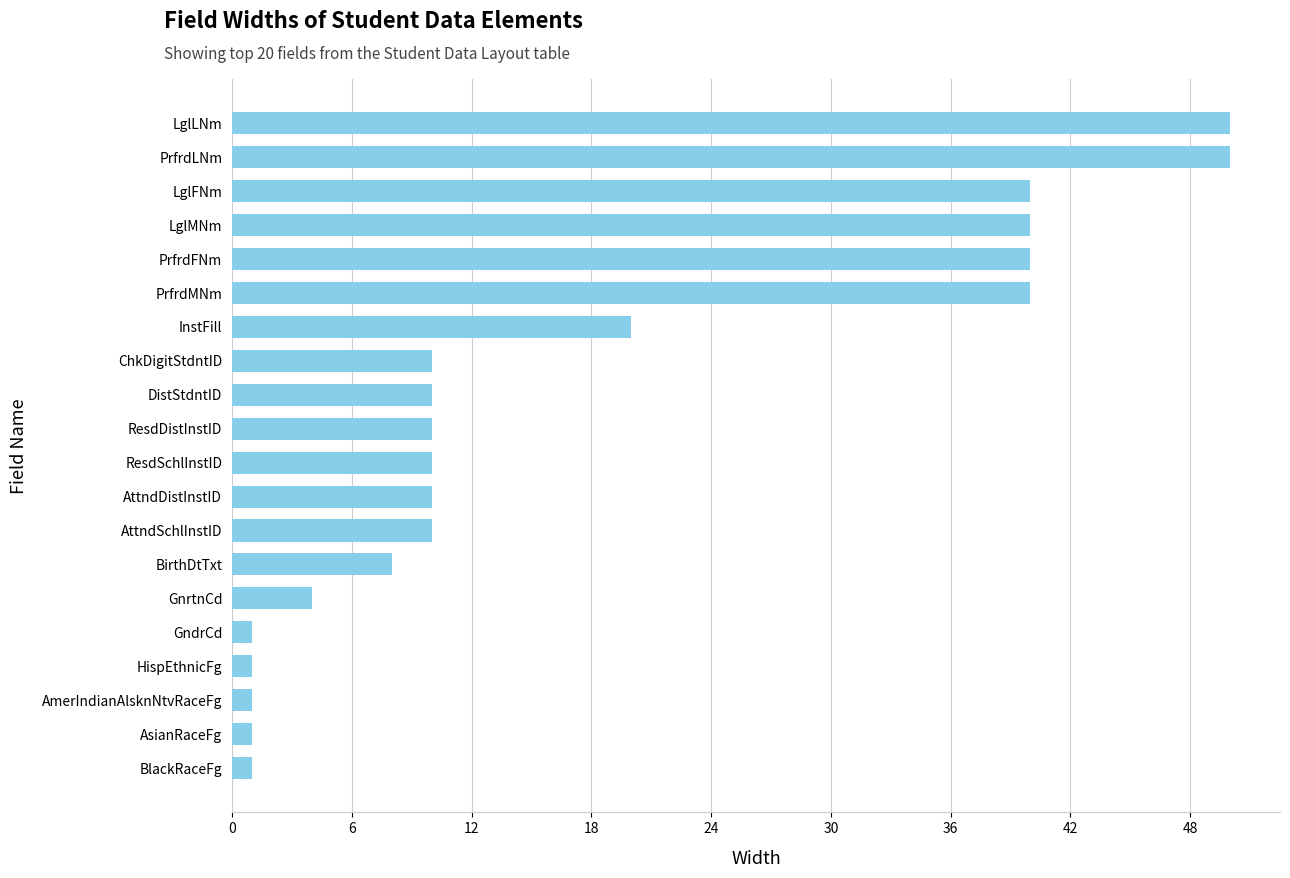

Is it true that the value at ChkDigitStdntID is 10?

True